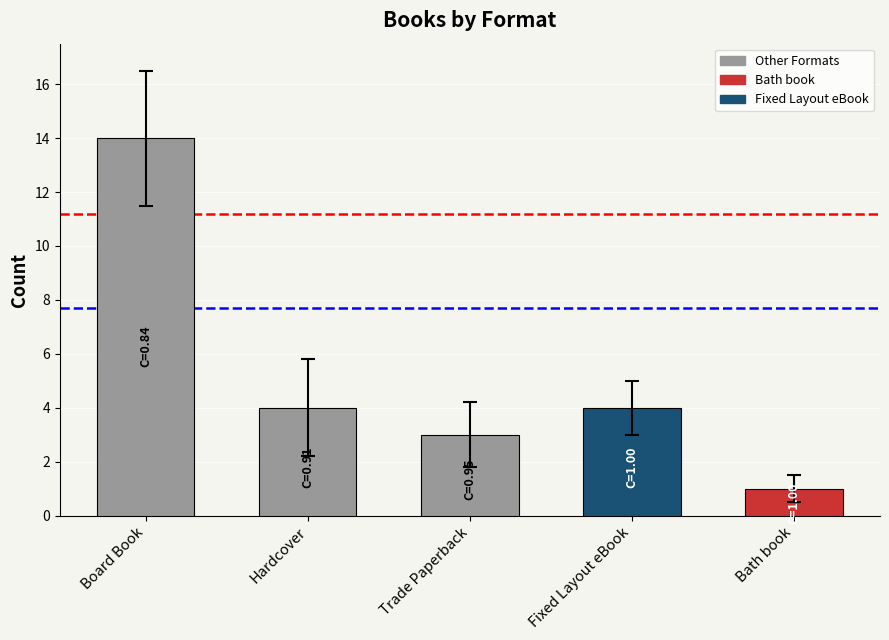

What is the label of the 1st bar from the left?

Board Book